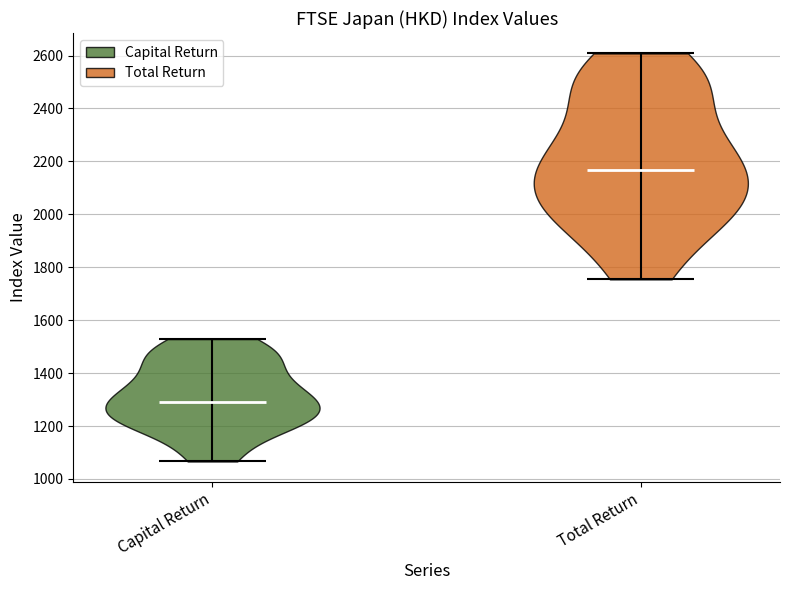

Where does the median line of the violin for Capital Return sit on the y-axis? The values are not printed on the chart, so give them approximately, as read against the axis.

1300